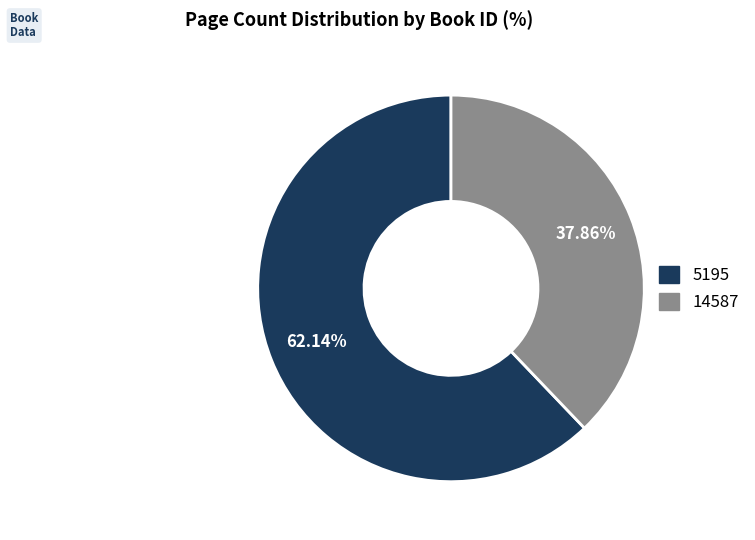

Is it true that 14587 is 38% of the pie?

True